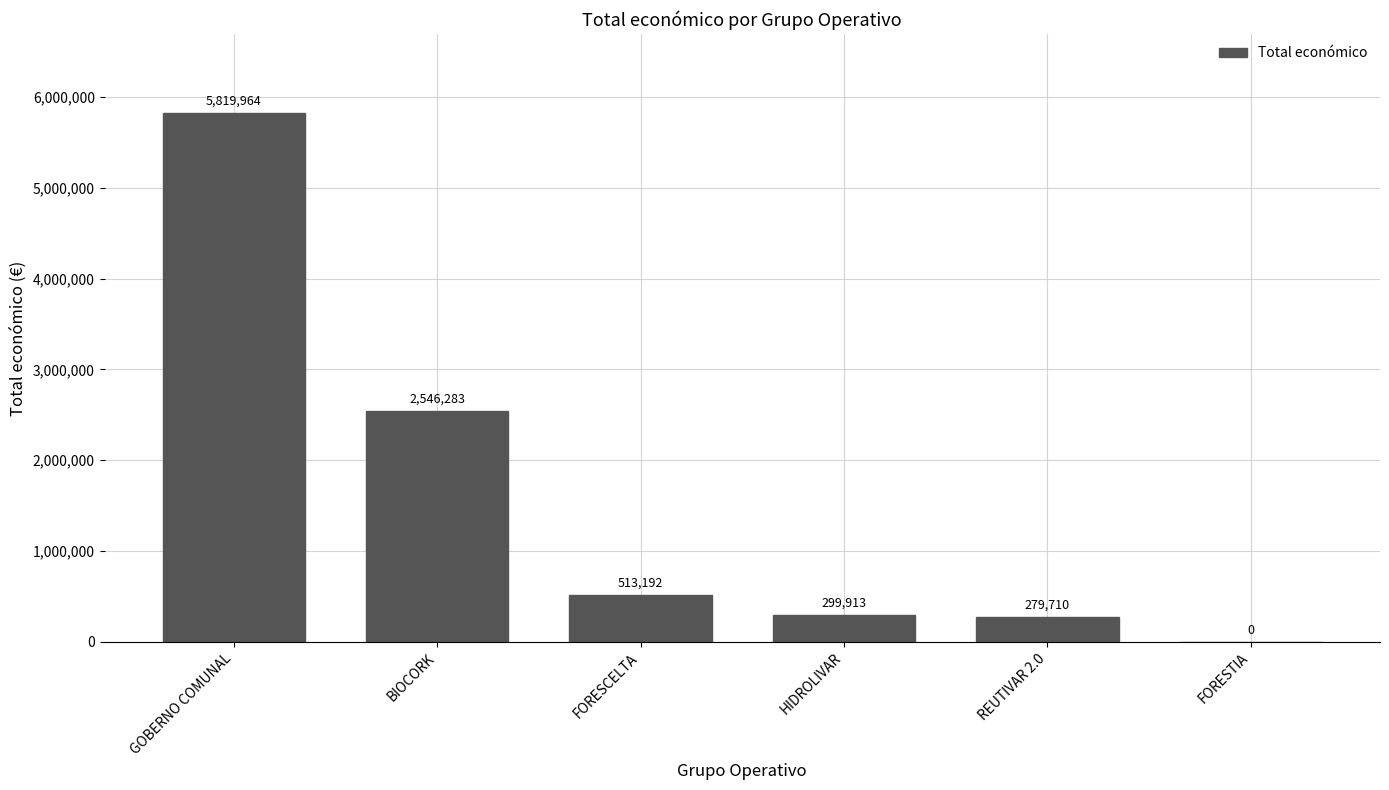

Between REUTIVAR 2.0 and GOBERNO COMUNAL, which is larger?

GOBERNO COMUNAL